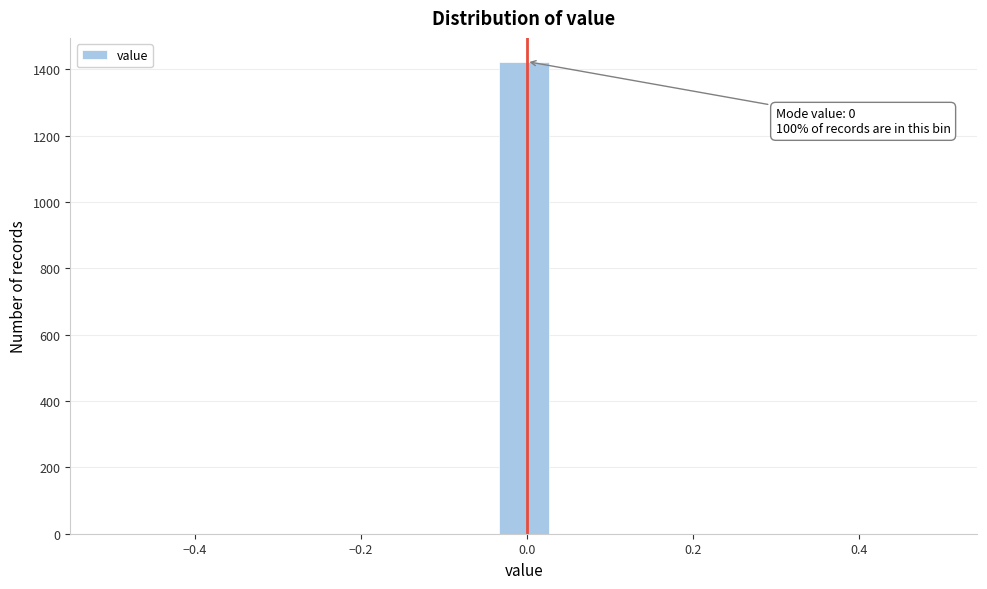

Read against the x-axis, roughly where is the centre of the tallest bar?

0.00